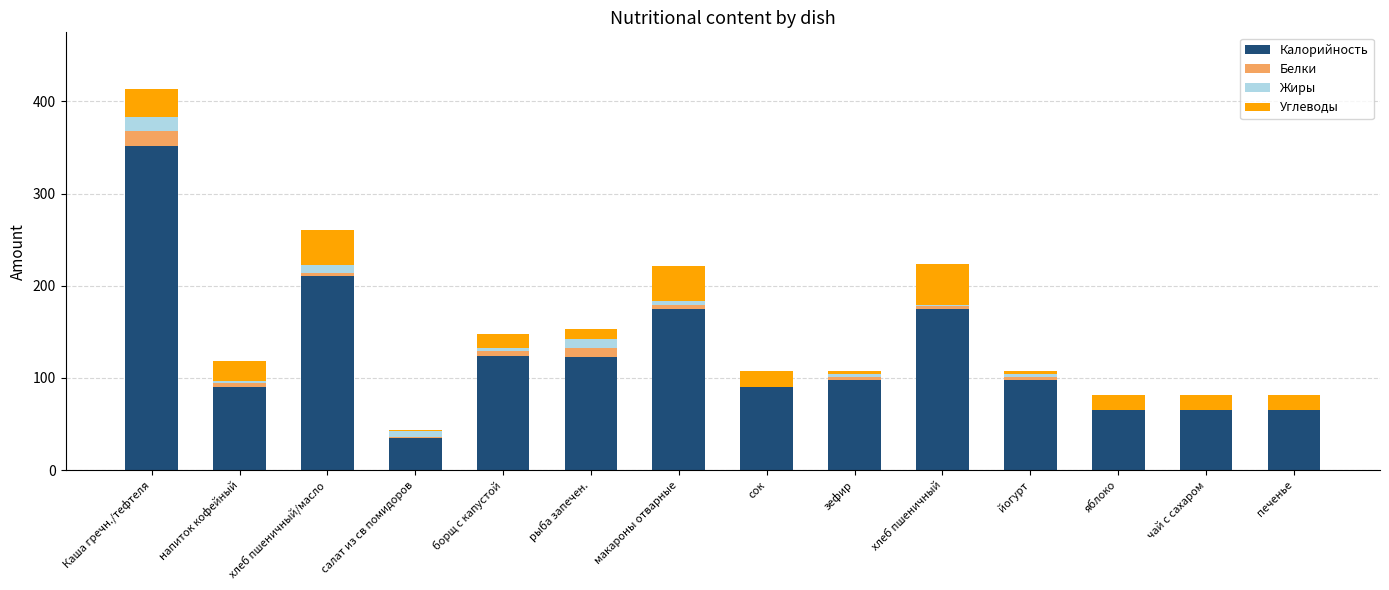

At which category is the sum across all series the highest?

Каша гречн./тефтеля